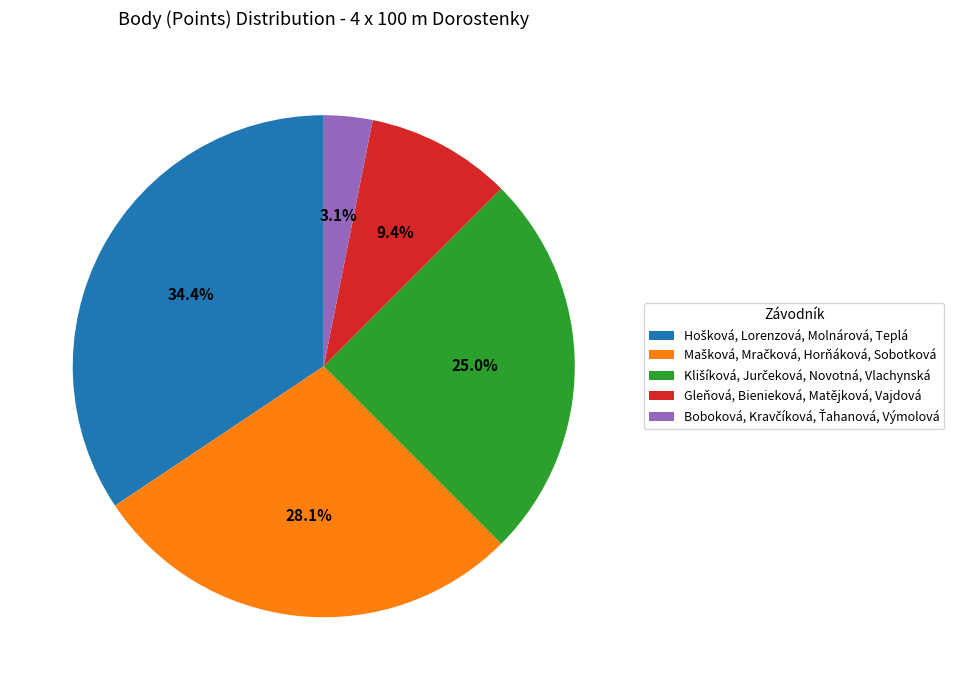

Is there any slice that represents more than half of the pie?

No